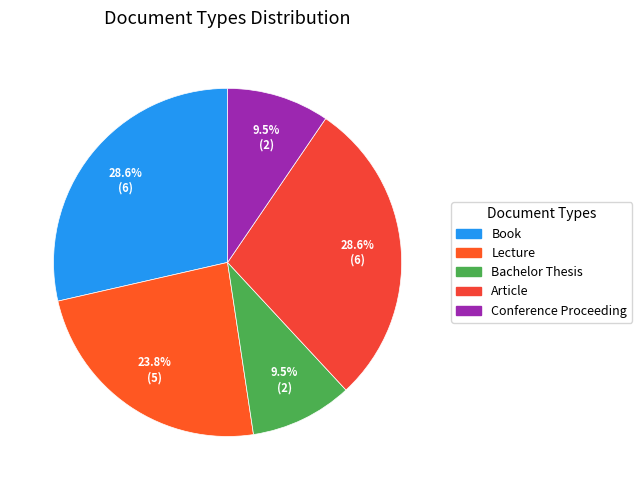

Approximately how many times larger is the value at Book compared to Conference Proceeding?

3.0